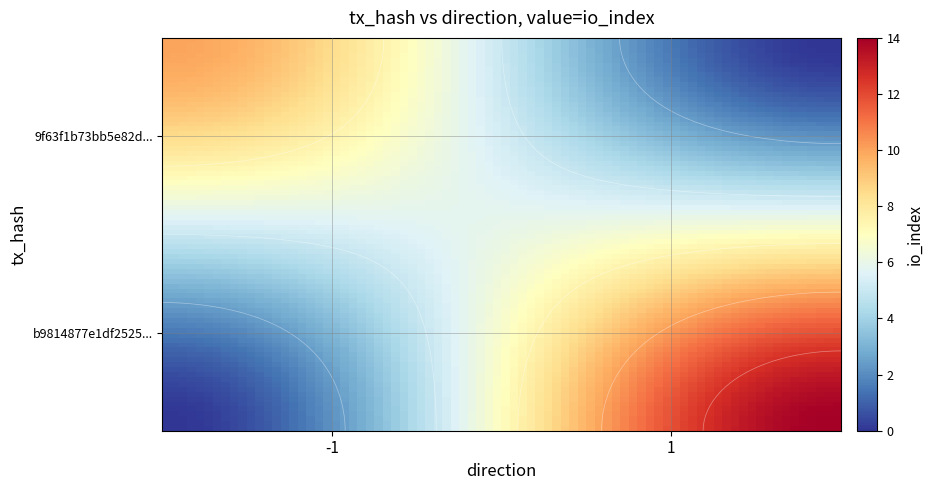

What is the difference between the 9f63f1b73bb5e82d475d7f61995969eec0ea5cd values at direction and io_index?

11